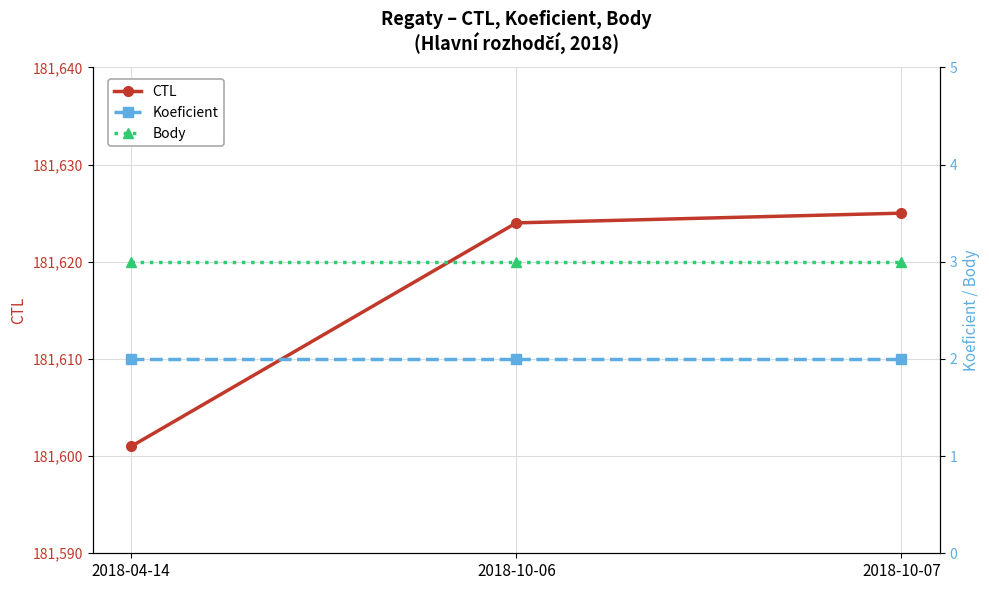

Which category has the highest value across all series?

2018-10-07